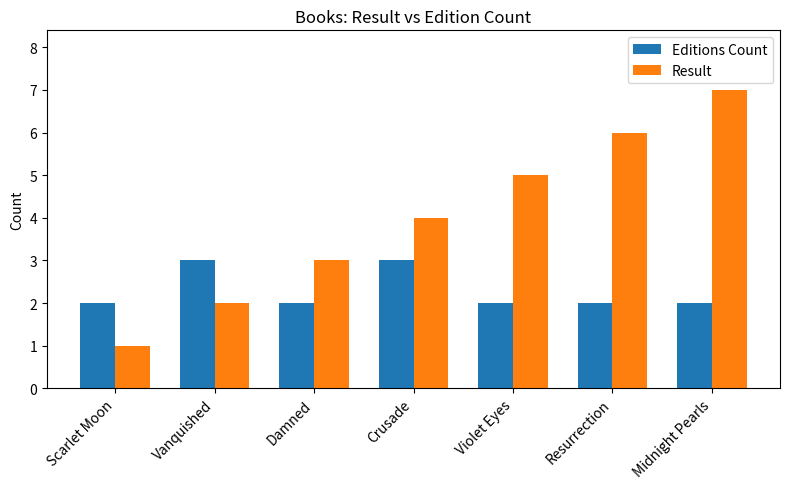

How many data points in Result are less than 4?

3